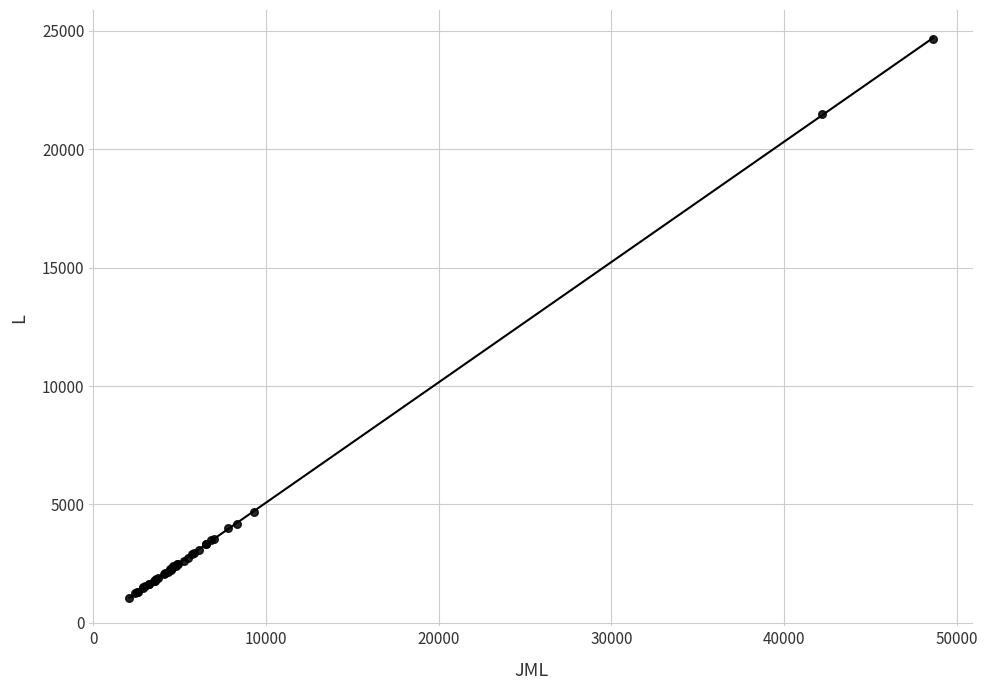

What Y value in the scatter plot is closest to 12842?

4695